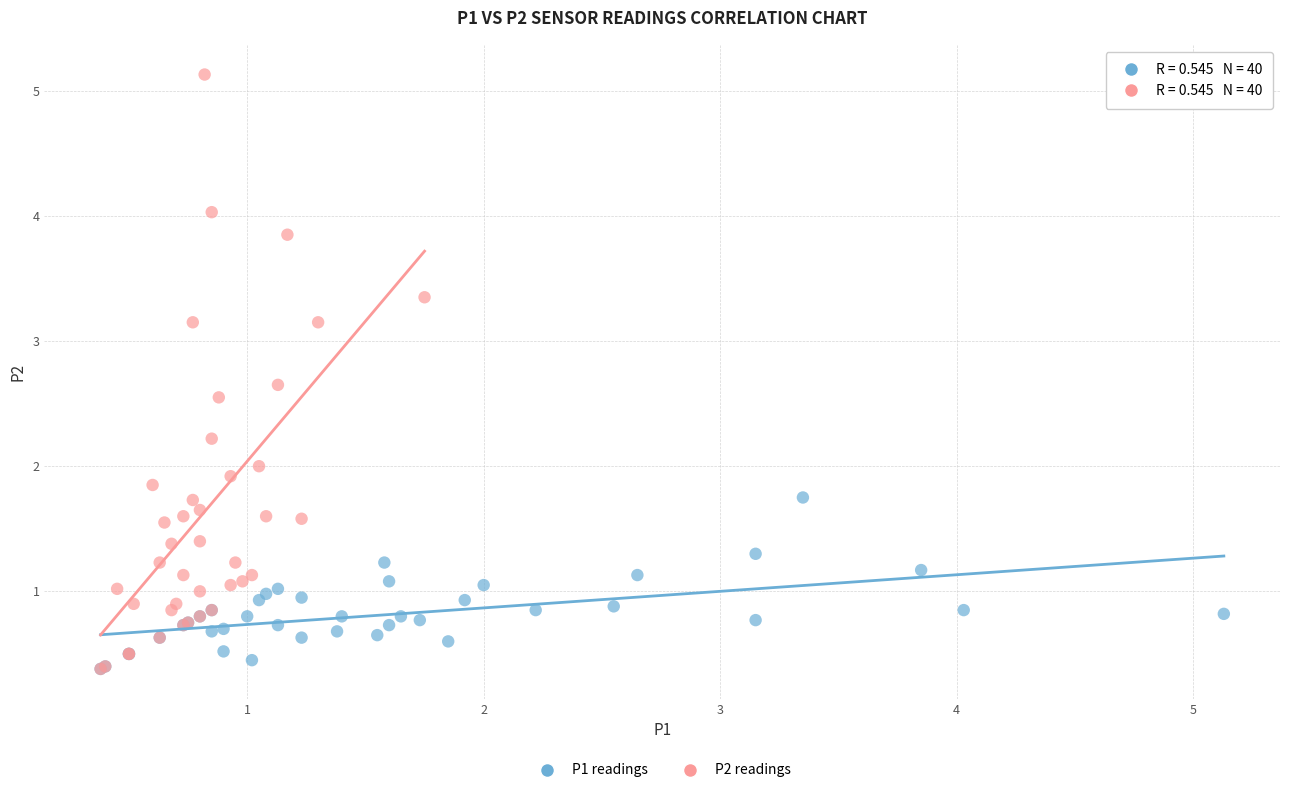

What are all the series names shown in the legend?

P1 readings, P2 readings